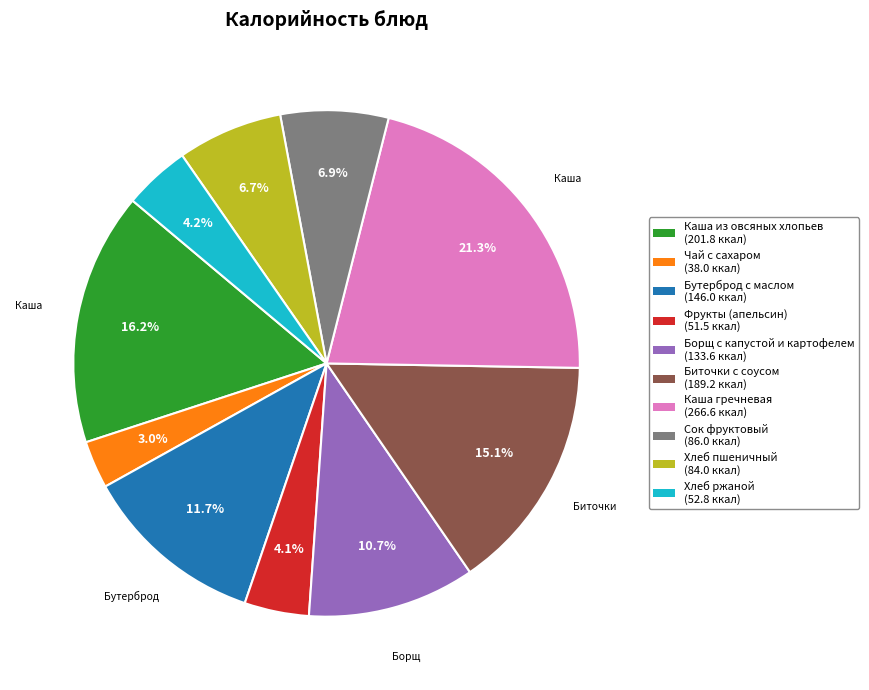

To the nearest percent, what is the combined percentage of Бутерброд с маслом and Сок фруктовый?

19%